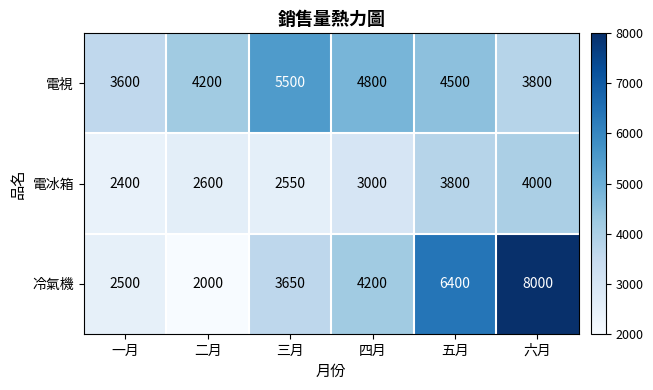

What is the average value of the 電冰箱 series?

3058